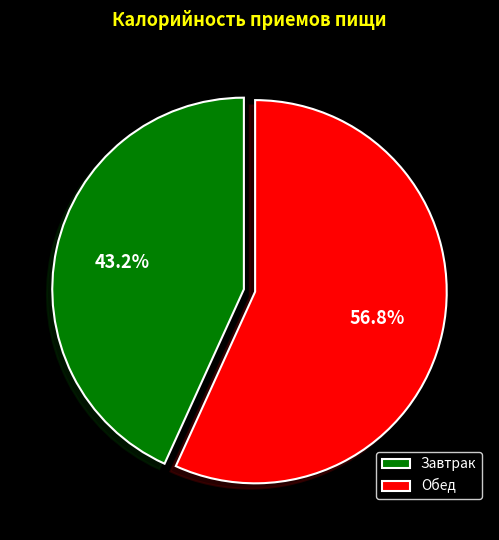

To the nearest percent, what percentage of the pie is Обед?

57%